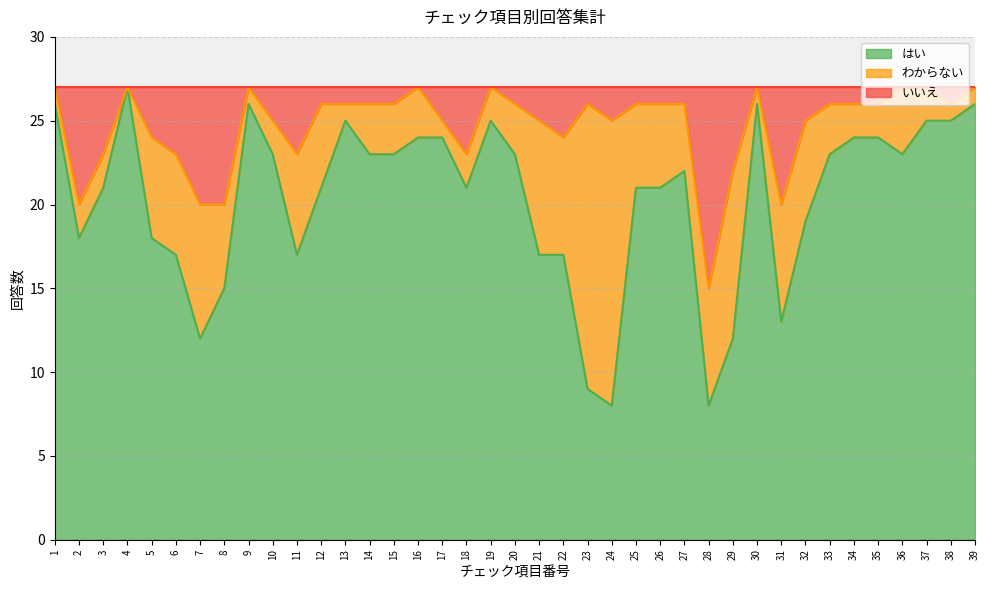

What is the difference between the いいえ values at 8 and 23?

6